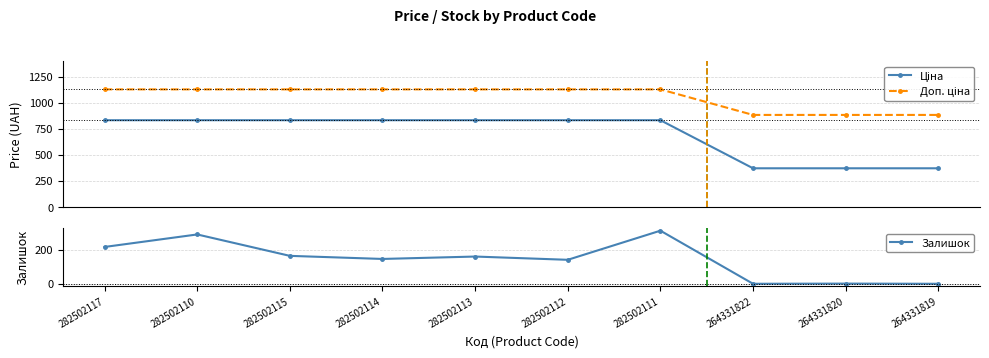

What is the label of the 9th point from the left?

264331820